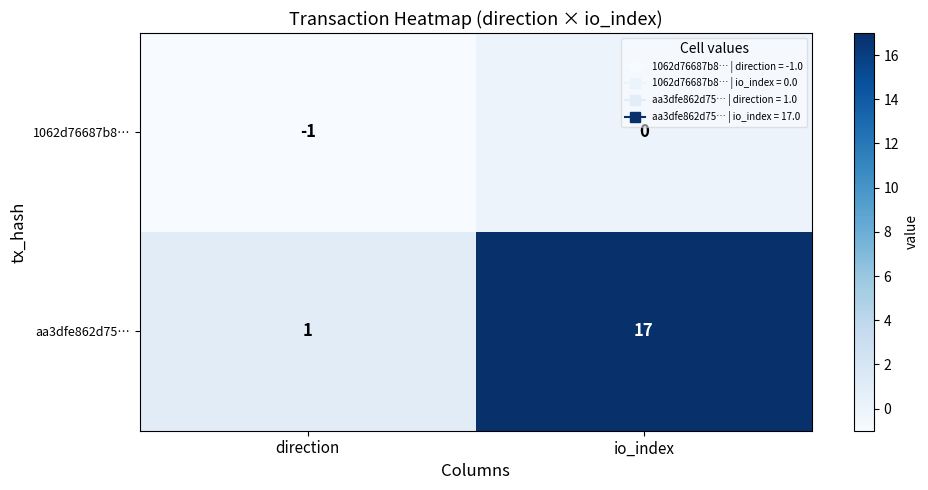

Reading right to left, what are all the values shown in this chart?

1062d76687b8…: io_index=0	direction=-1
aa3dfe862d75…: io_index=17	direction=1